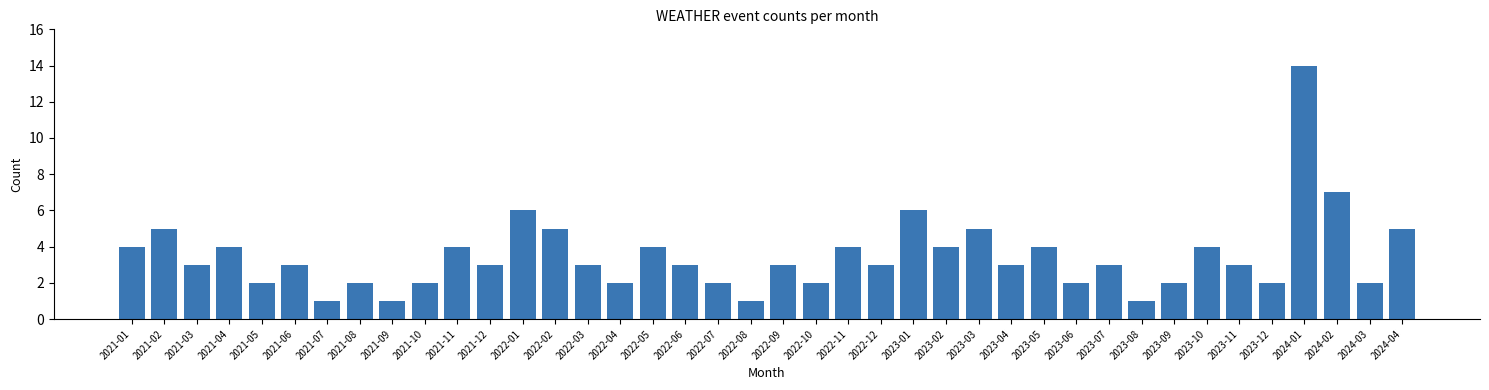

What is the sum of all values?

139